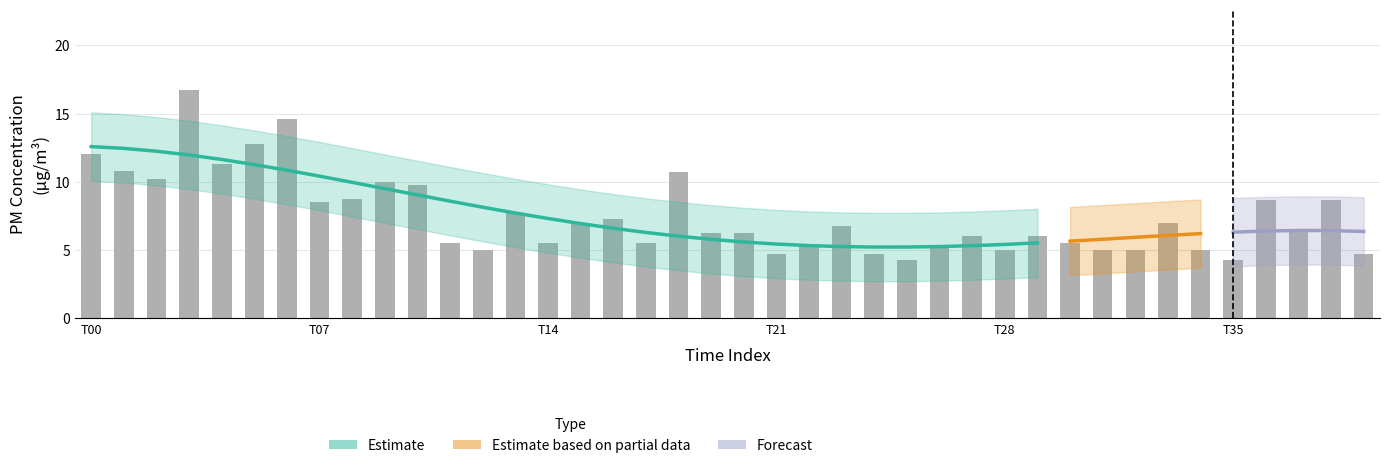

How many distinct data groups are displayed?

3